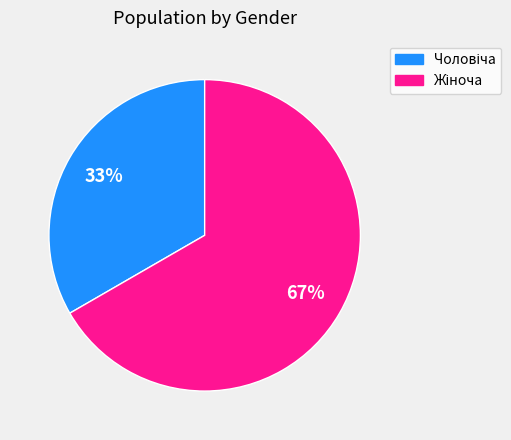

Is there any slice that represents more than half of the pie?

Yes